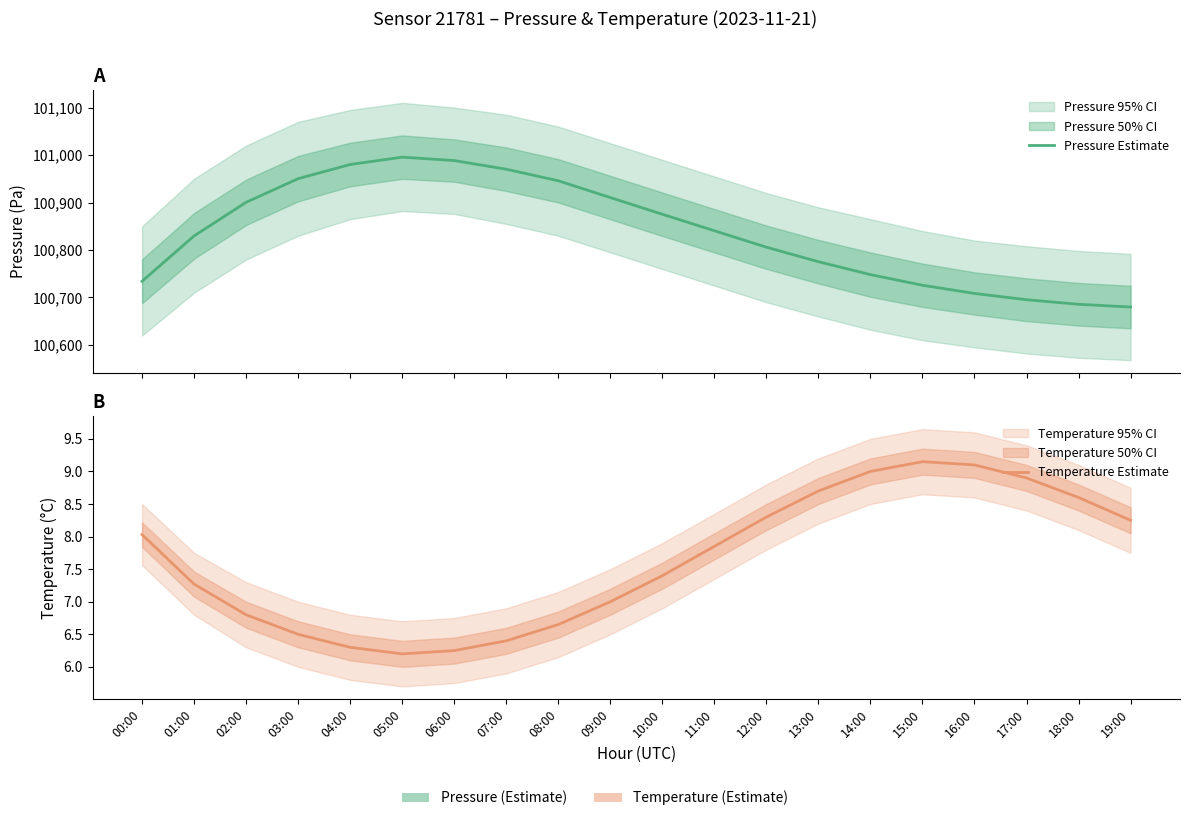

Reading right to left, list all the values displayed in this chart.

Pressure Estimate: 100679.9	100685.7	100695.3	100708.5	100725.8	100748.2	100775.4	100805.9	100840.6	100875.3	100910.5	100945.8	100970.2	100988.4	100995.6	100980.1	100950.3	100900.5	100829.7	100734.2
Temperature Estimate: 8.2	8.6	8.9	9.1	9.2	9.0	8.7	8.3	7.8	7.4	7.0	6.7	6.4	6.2	6.2	6.3	6.5	6.8	7.3	8.0